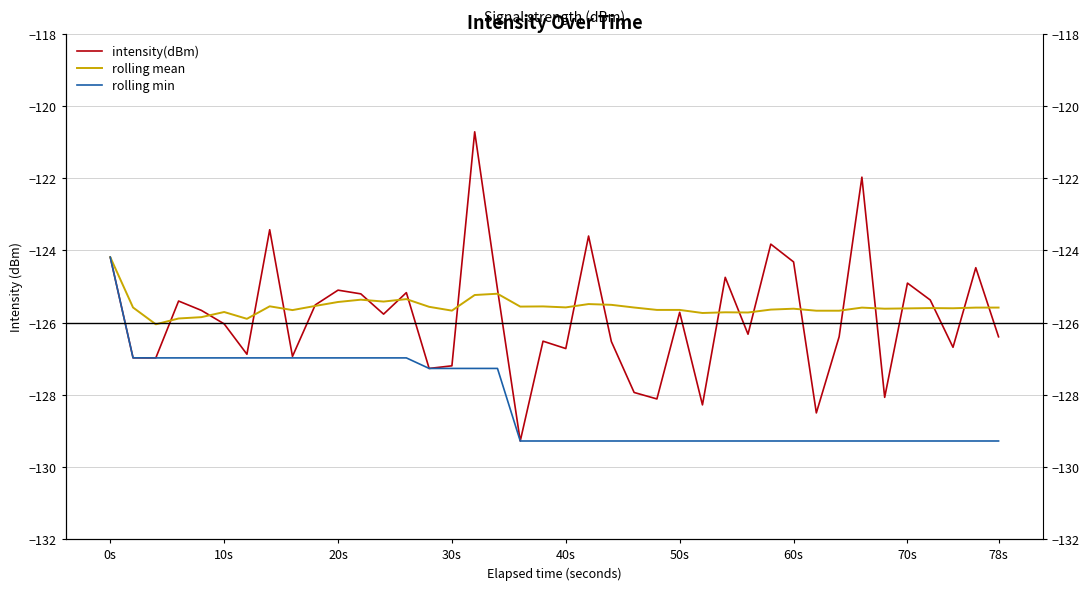

How many values in the rolling mean series are below -125?

39